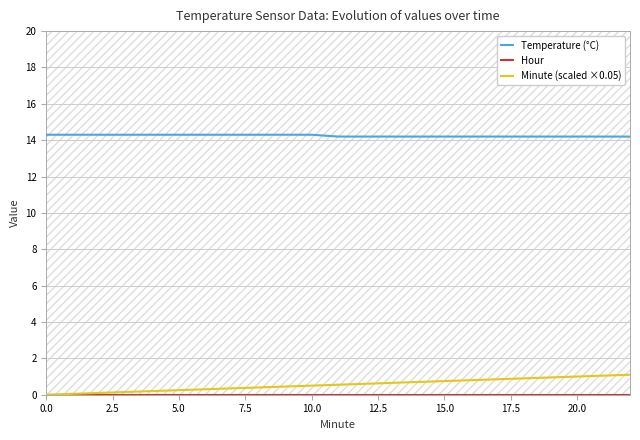

The Temperature (°C) series shows 14.2 at 20.0. True or false?

True